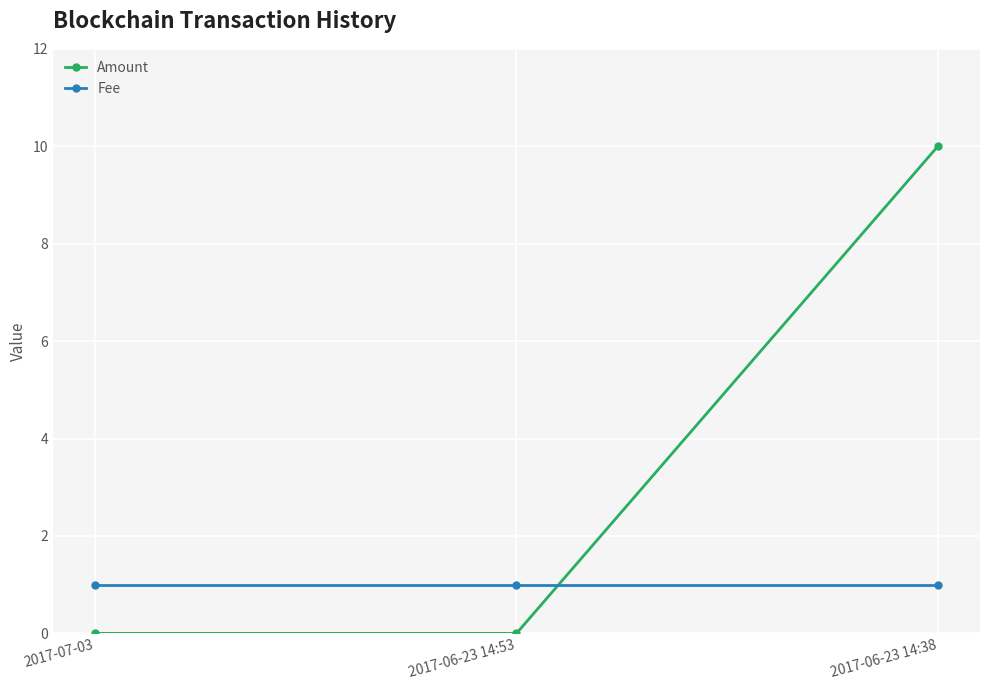

At which category is the sum across all series the highest?

2017-06-23 14:38